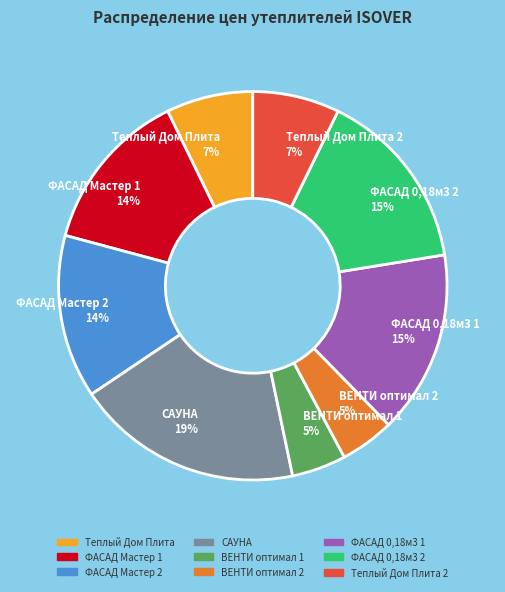

Which slice is the largest?

САУНА 19%